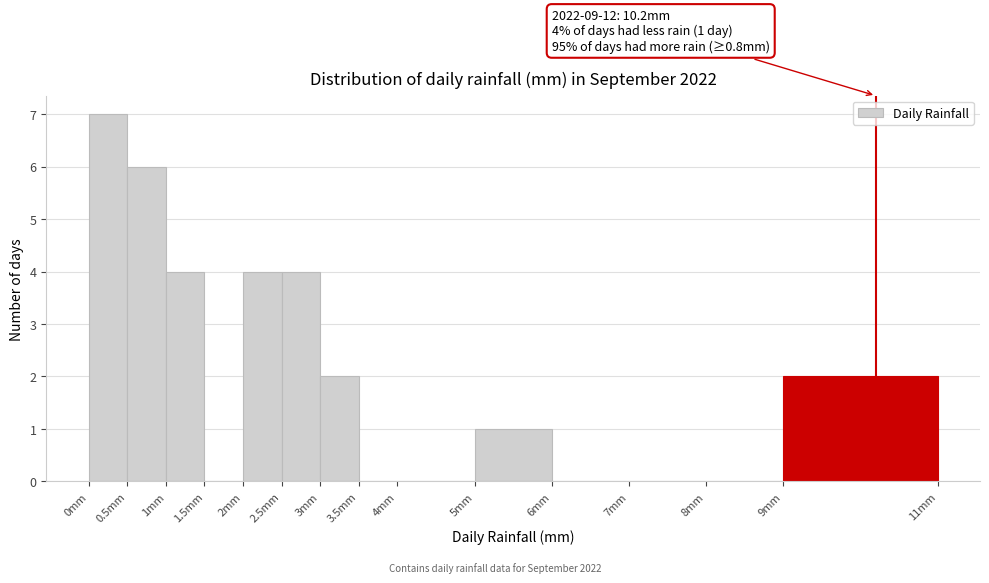

Which range on the x-axis has the tallest bar?

0.0 to 0.5